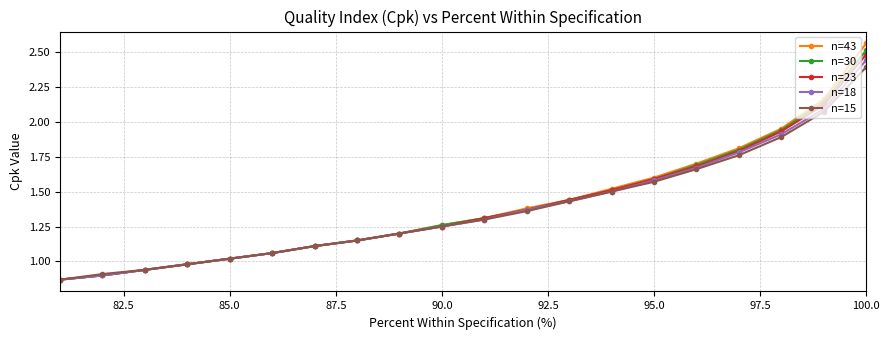

True or false: n=18 and n=23 intersect in this chart.

False